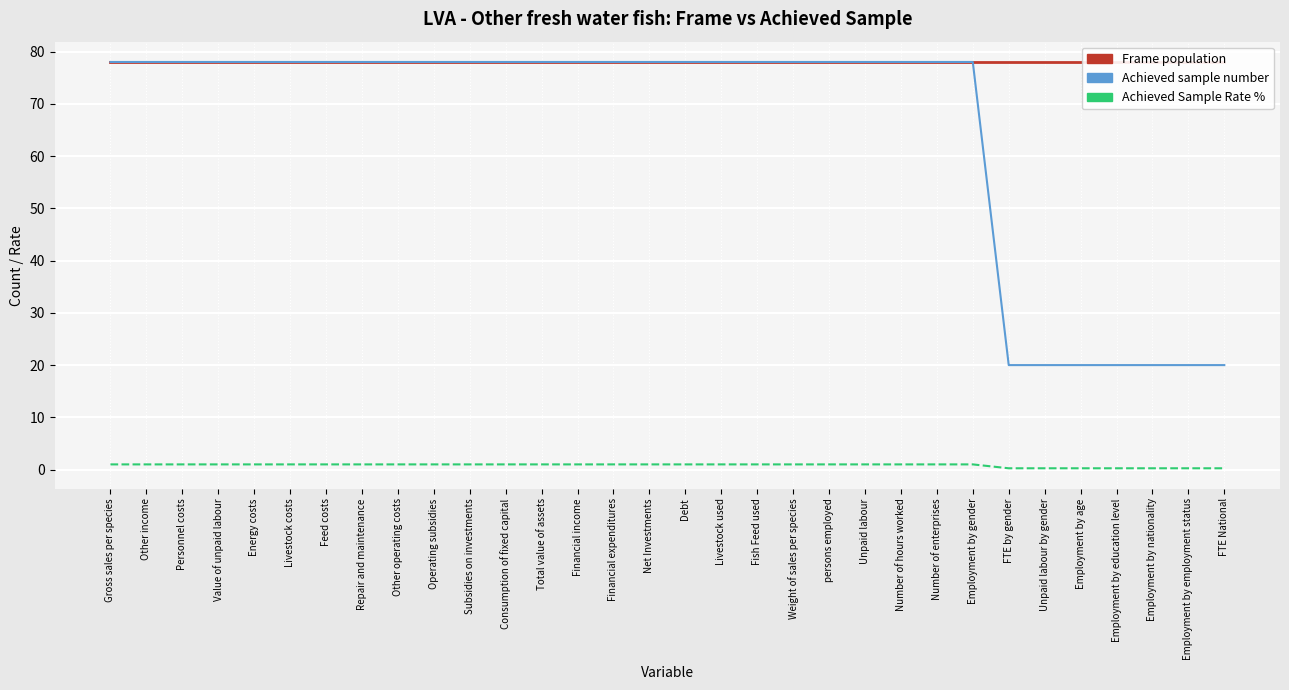

Which series has the largest range (max minus min)?

Achieved sample number